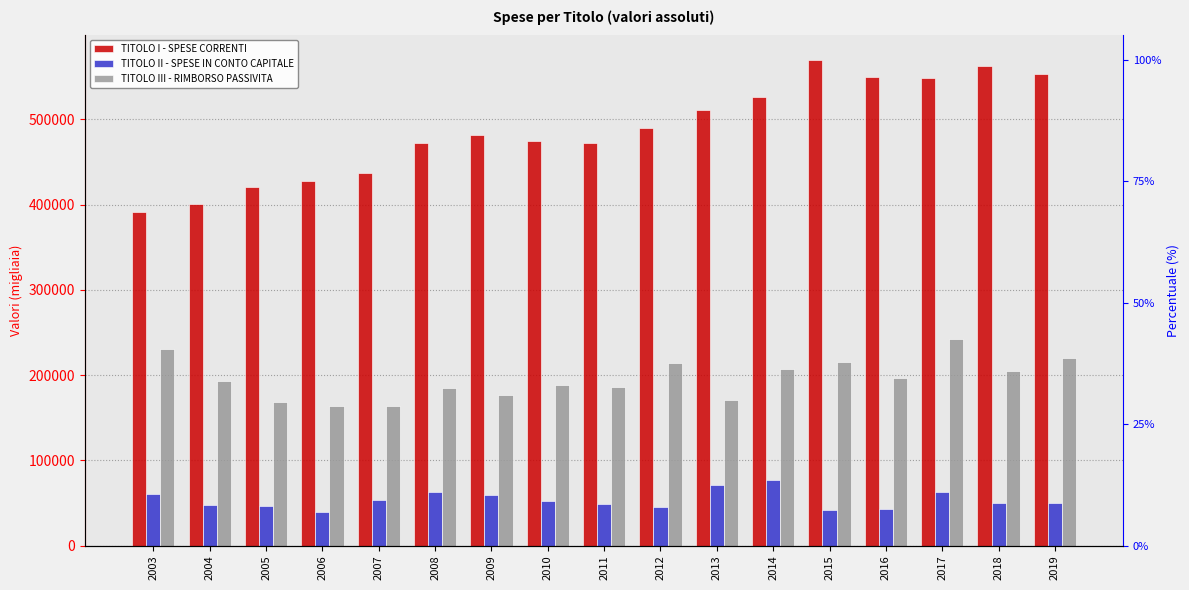

What is the total value across all series at 2011?

706957